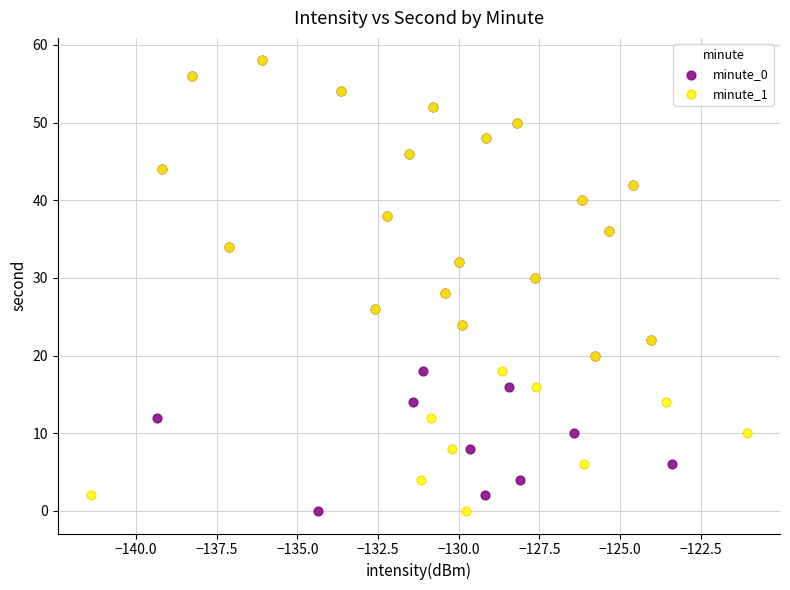

What are all the series names shown in the legend?

minute_0, minute_1